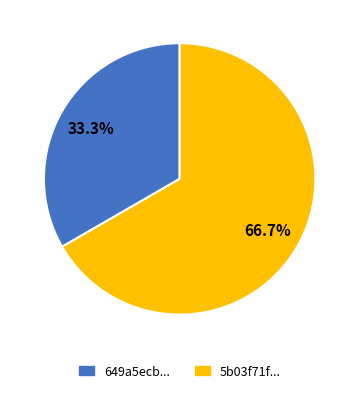

Count the number of slices in the pie.

2